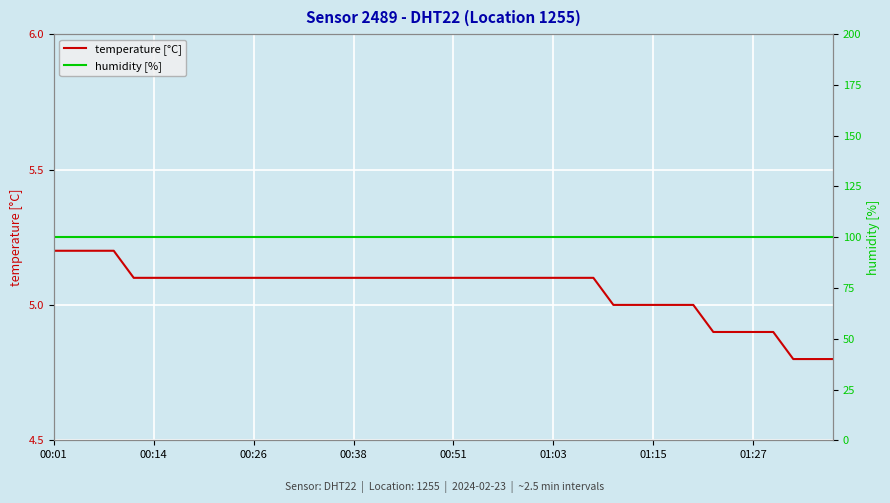

What is the sum of the temperature [°C] values at 17 and 38?

9.9